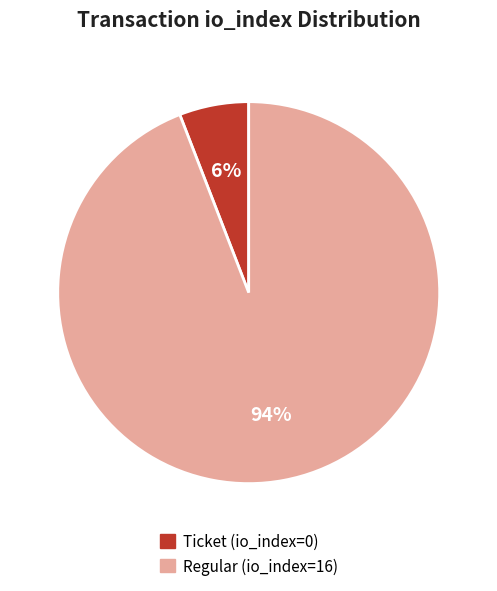

Do Regular (io_index=16) and Ticket (io_index=0) together represent more than half of the pie?

Yes